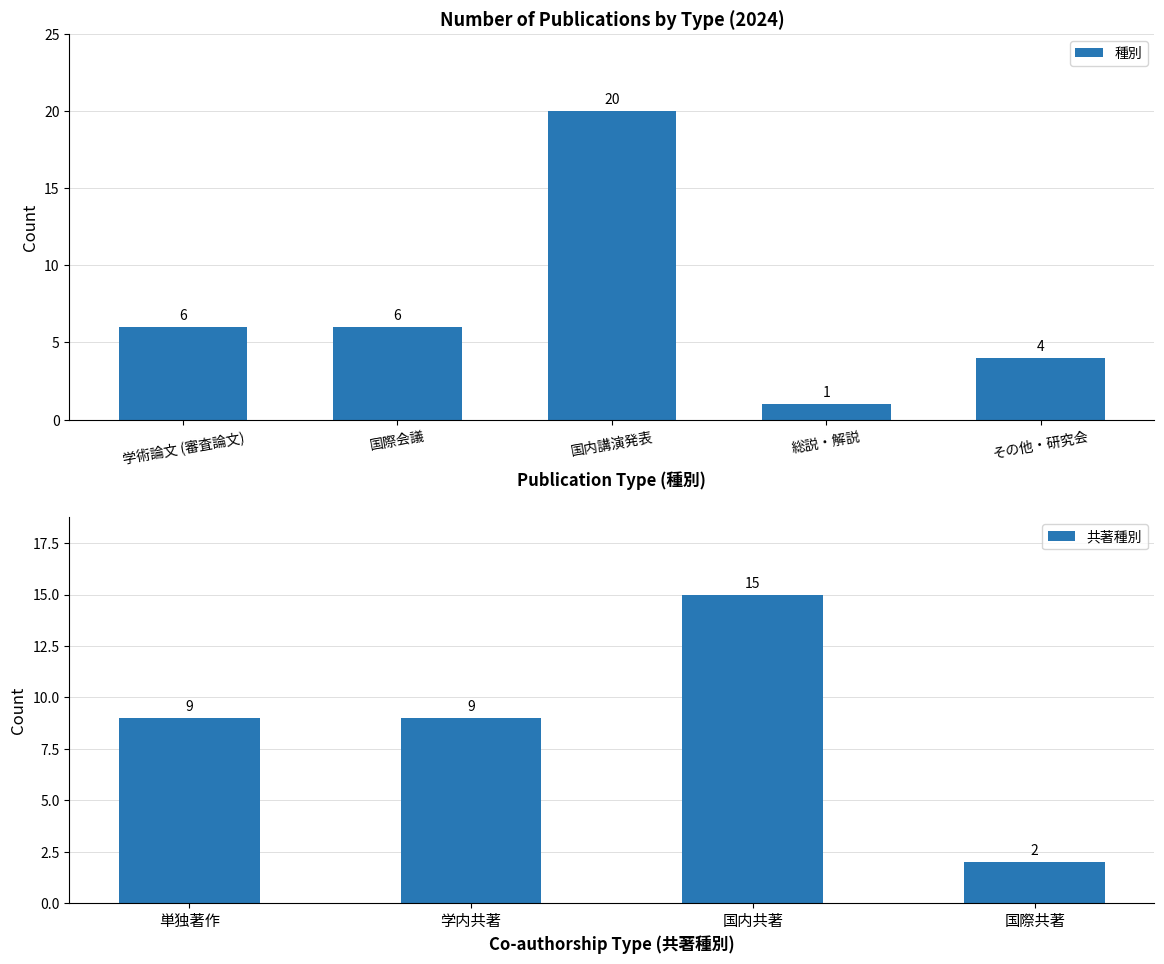

Which category has the lowest value in the 種別 series?

総説・解説